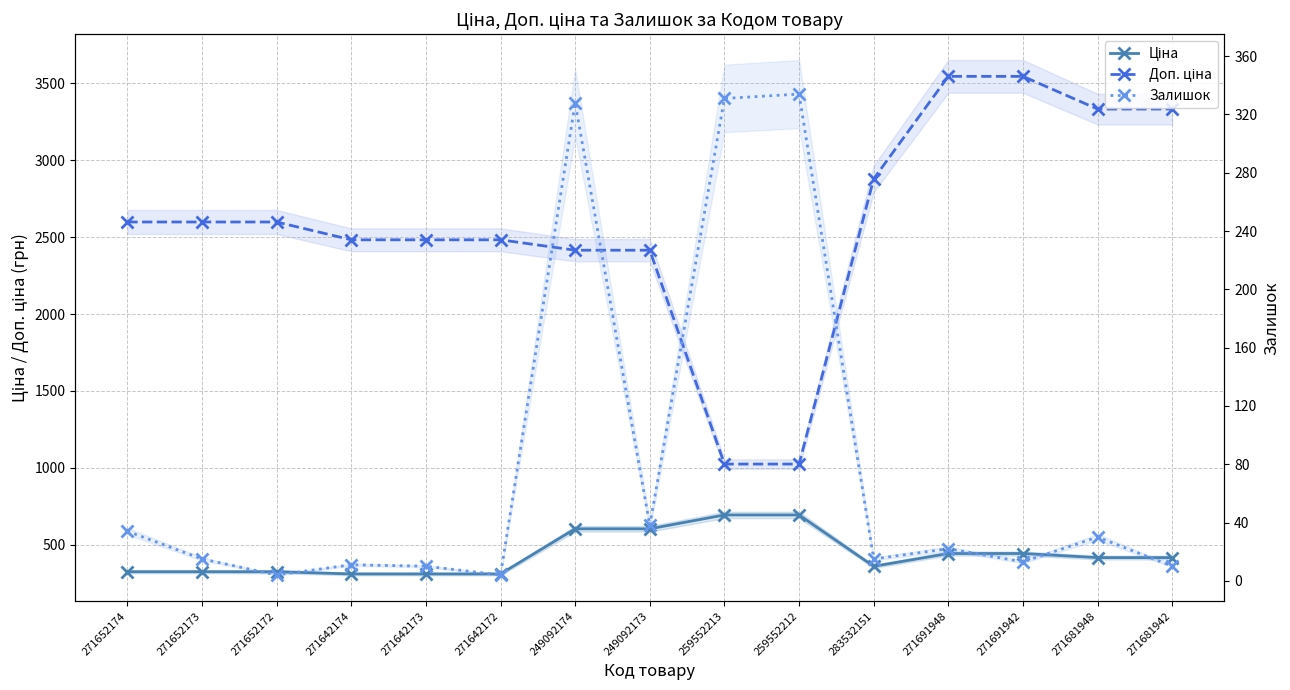

The value of Доп. ціна at 271691948 is 3545.0. True or false?

True